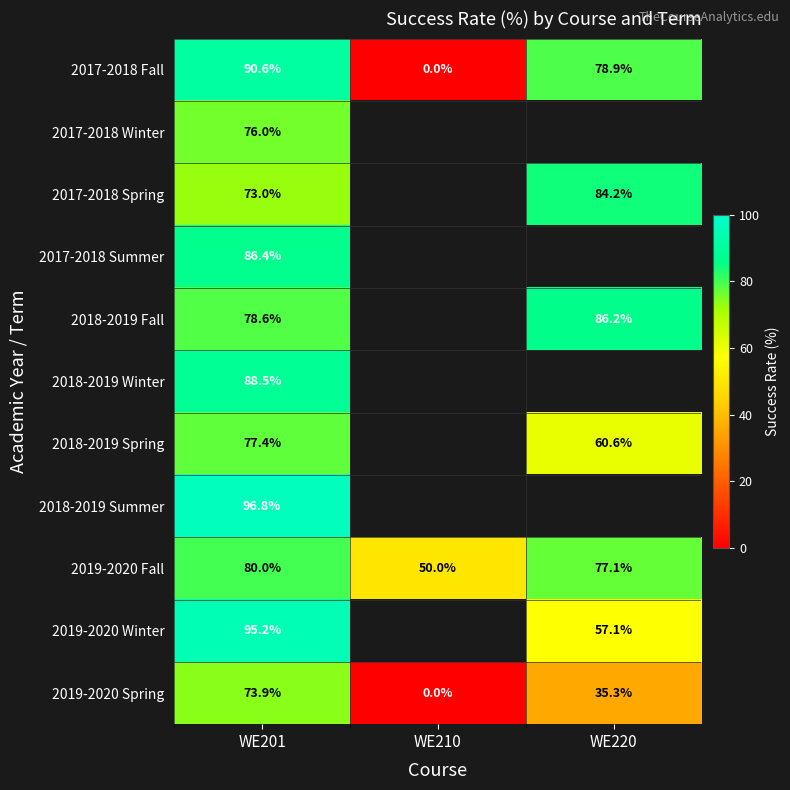

List the labels in order of 2019-2020 Fall value, largest first.

WE201, WE220, WE210